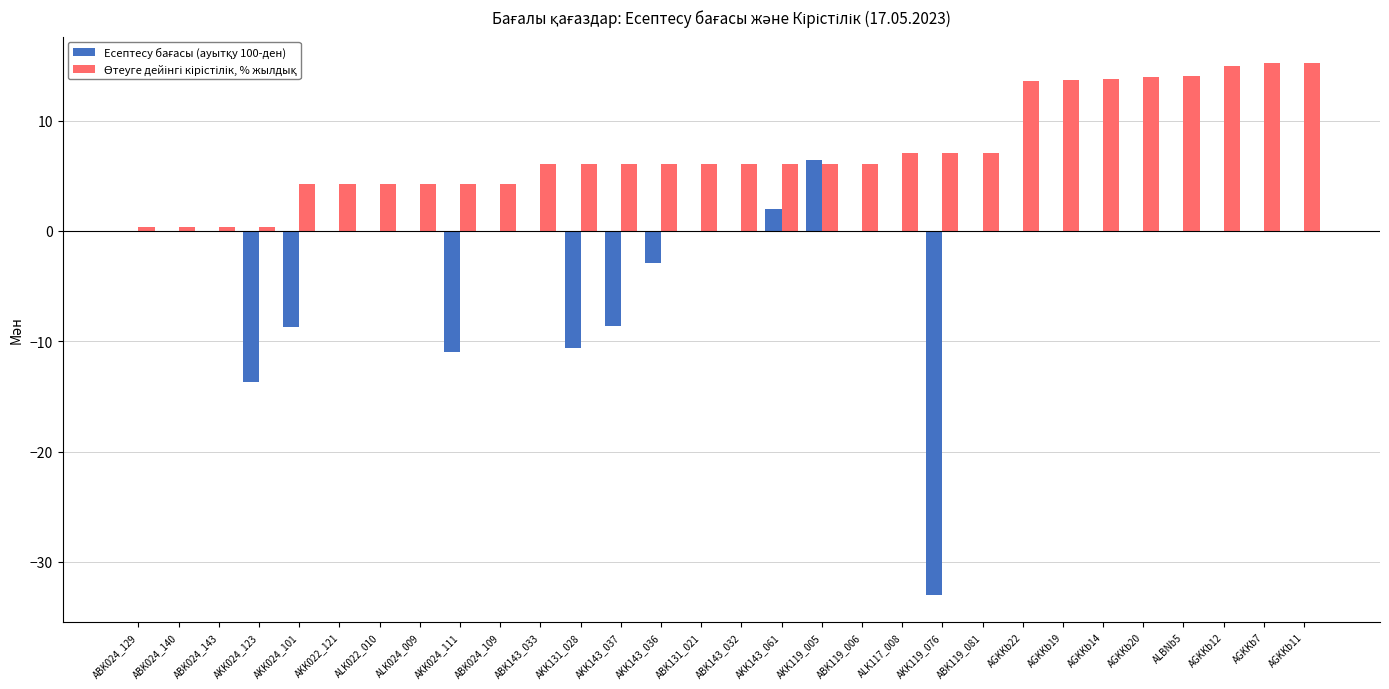

How many groups of bars are there?

30